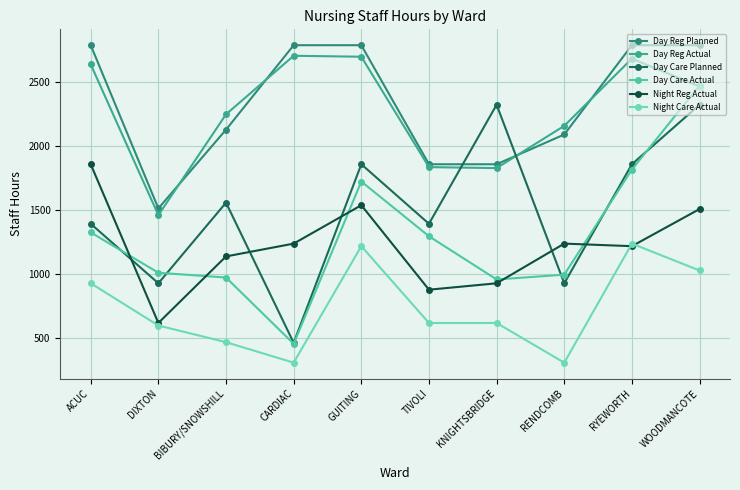

What is the value of the Day Reg Actual point at the 1st from the left?

2640.0